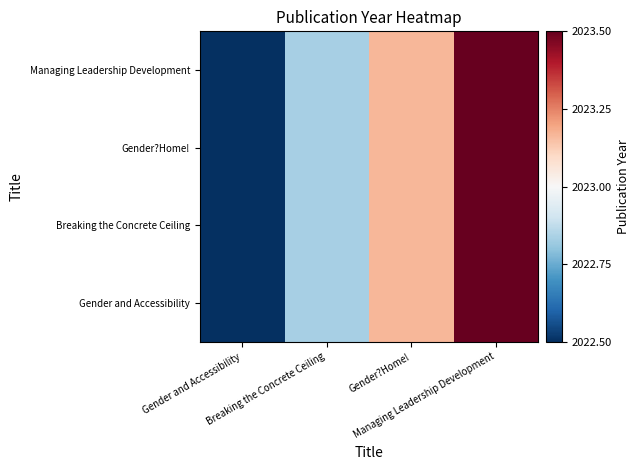

Reading left to right, list all the values displayed in this chart.

Gender and Accessibility: Gender and Accessibility=2022.5	Breaking the Concrete Ceiling=2022.8	Gender?Home!=2023.2	Managing Leadership Development=2023.5
Breaking the Concrete Ceiling: Gender and Accessibility=2022.5	Breaking the Concrete Ceiling=2022.8	Gender?Home!=2023.2	Managing Leadership Development=2023.5
Gender?Home!: Gender and Accessibility=2022.5	Breaking the Concrete Ceiling=2022.8	Gender?Home!=2023.2	Managing Leadership Development=2023.5
Managing Leadership Development: Gender and Accessibility=2022.5	Breaking the Concrete Ceiling=2022.8	Gender?Home!=2023.2	Managing Leadership Development=2023.5